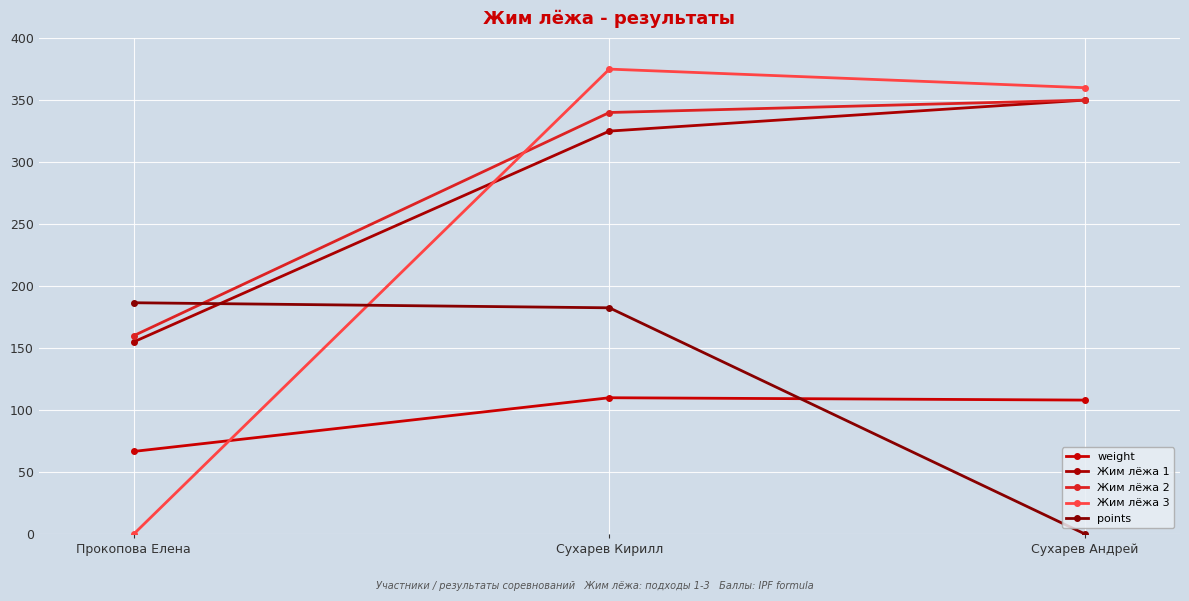

What is the label of the 1st point from the right?

Сухарев Андрей